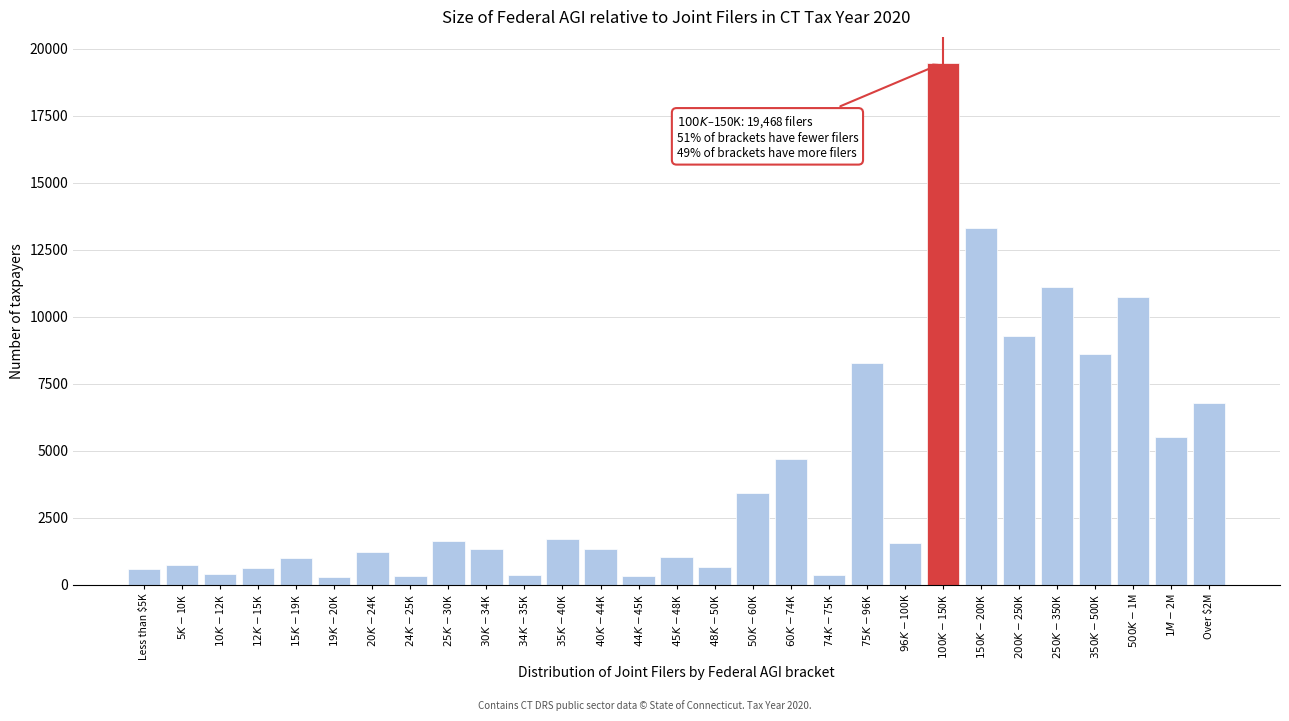

What is the value of the 26th bar from the left?

8619